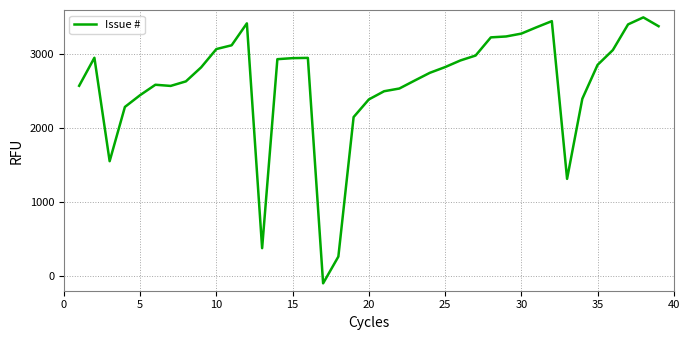

Does the chart have visible grid lines?

Yes